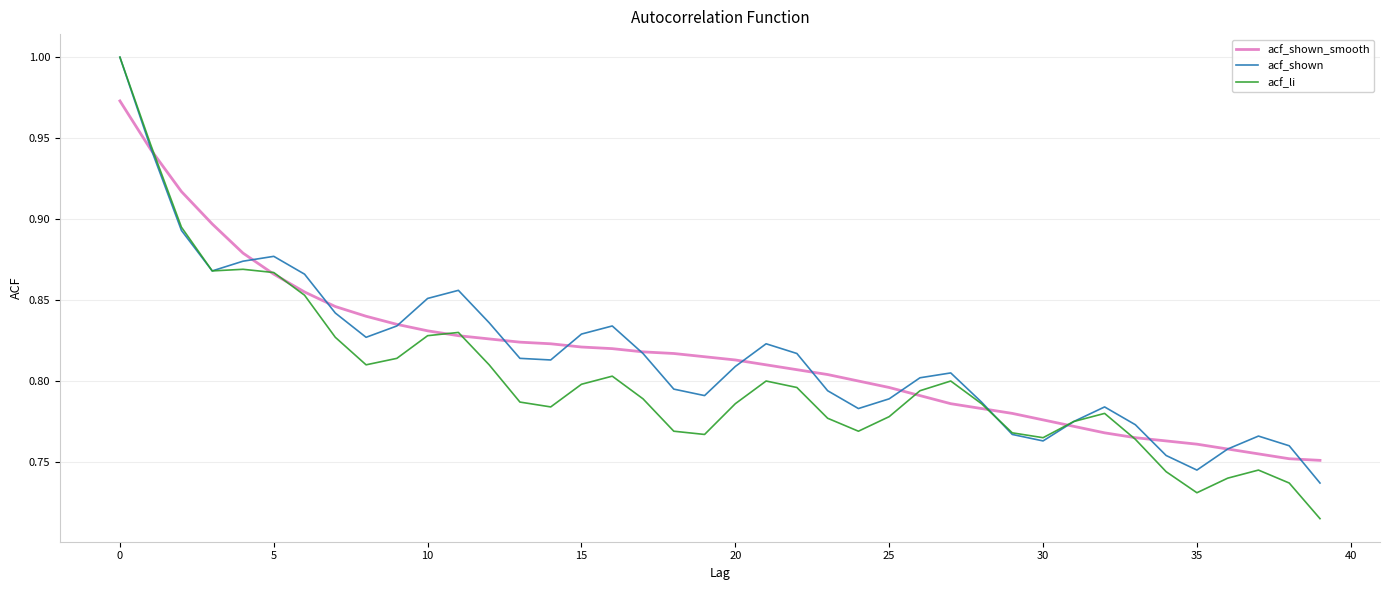

Which series has the largest range (max minus min)?

acf_li